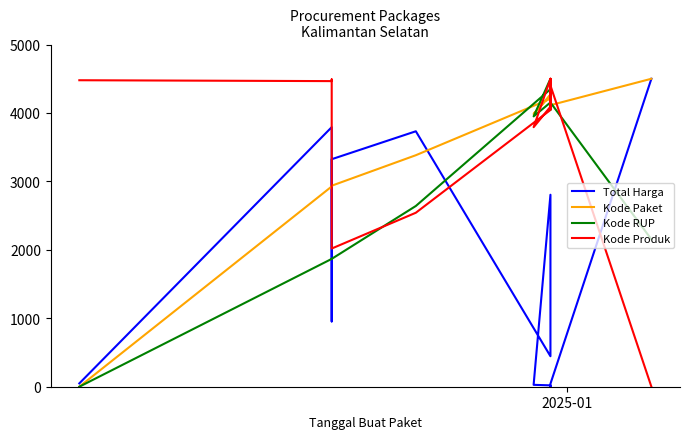

True or false: Total Harga has more than 2 interior local peaks.

True